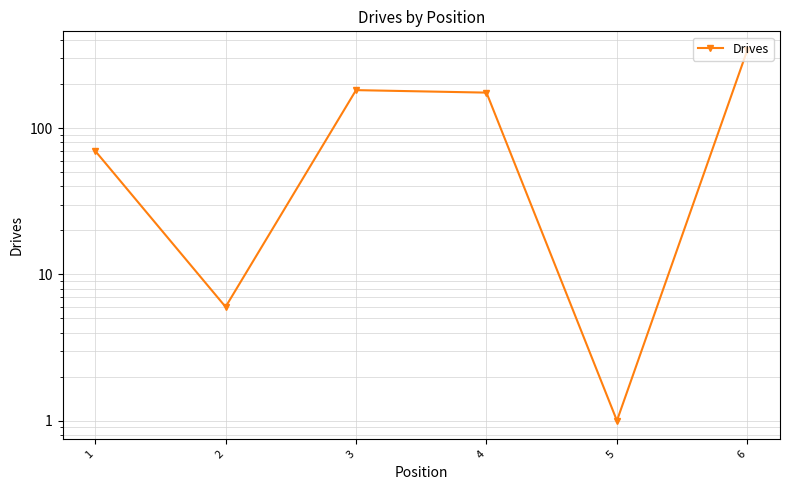

How many lines are shown in the chart?

1